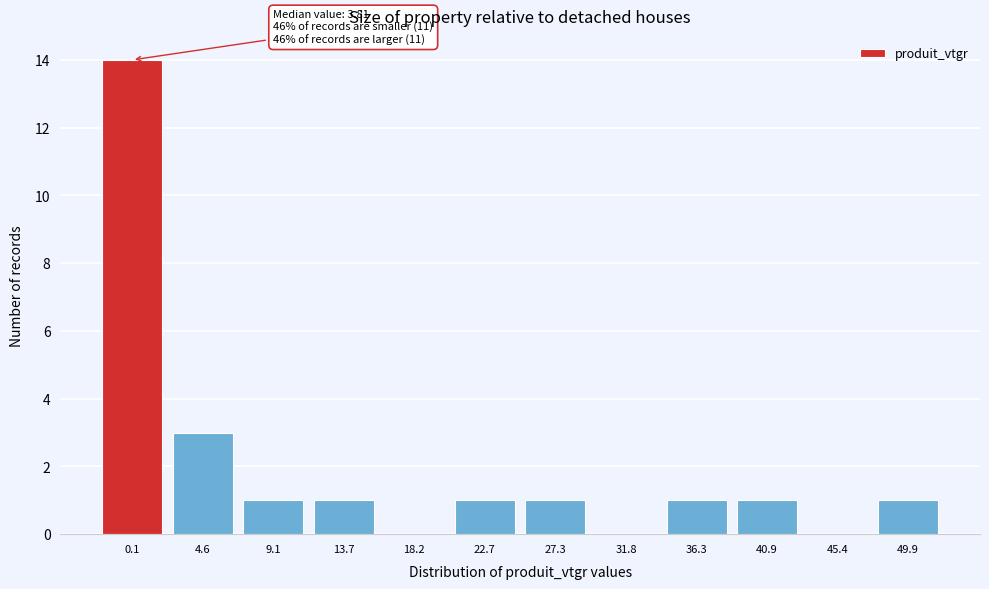

What is the change in value from 0.1 to 13.7?

-13